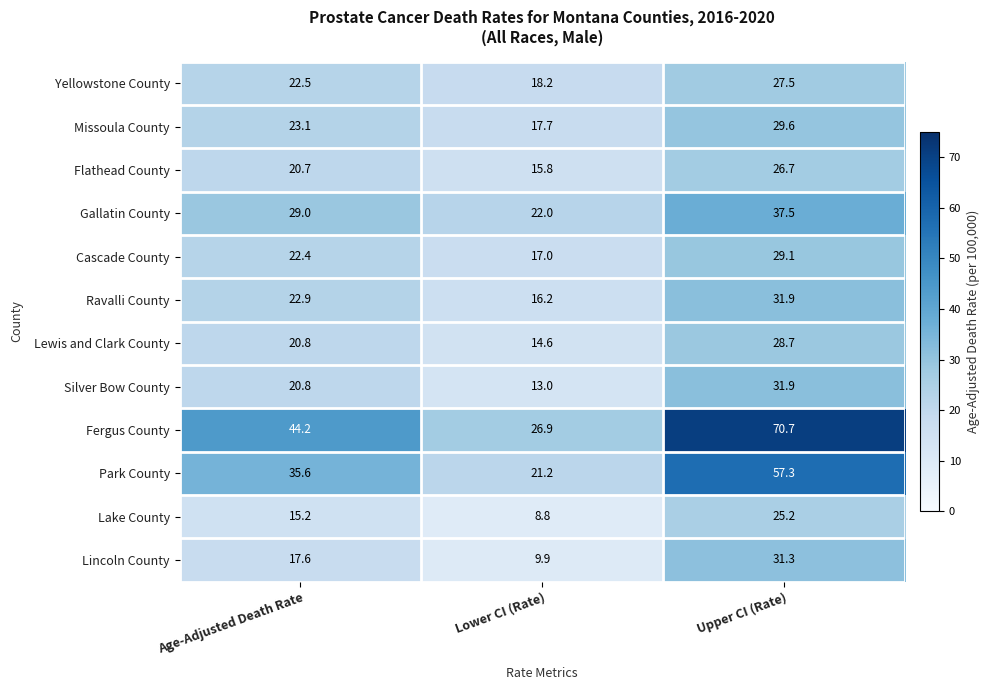

Between Age-Adjusted Death Rate and Upper CI (Rate), which series saw the biggest shift?

Fergus County